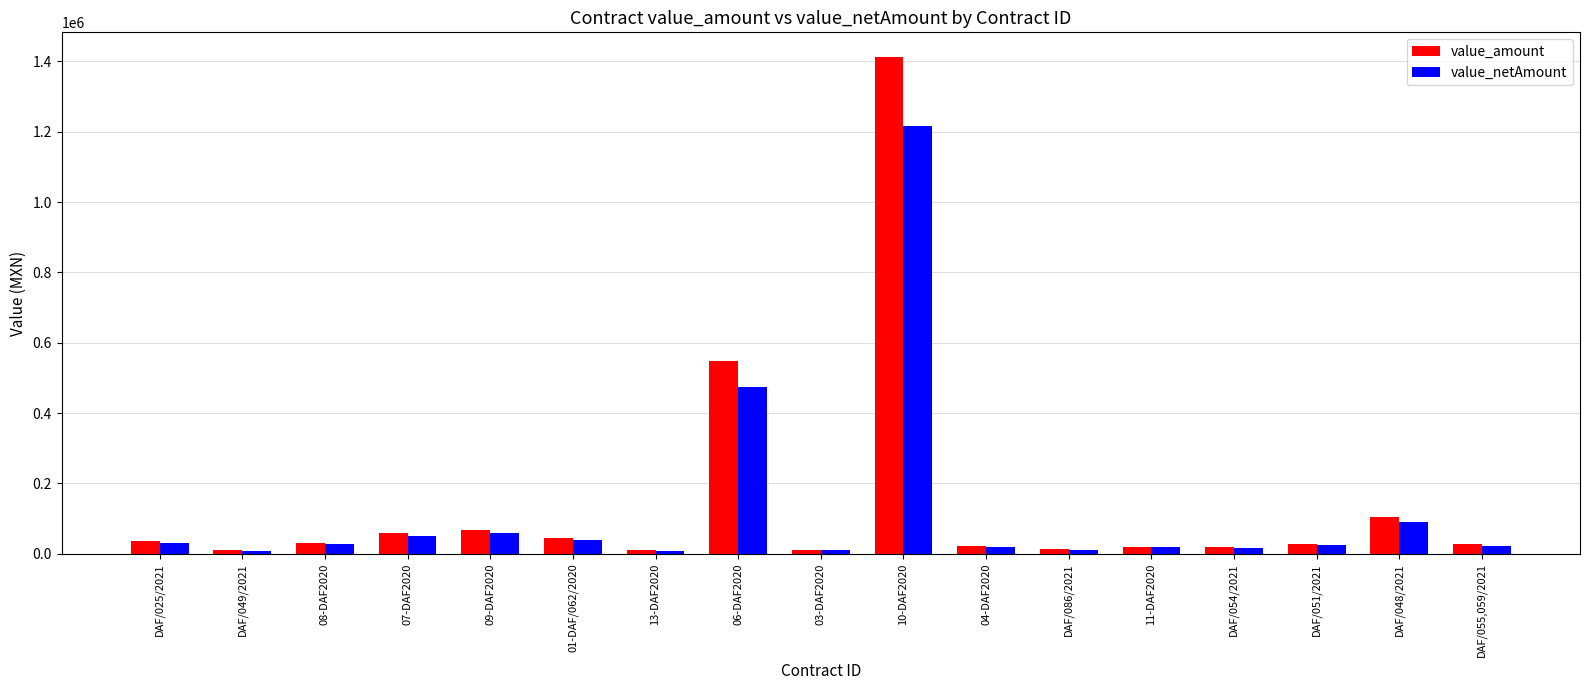

What is the smallest value displayed?

9000.0